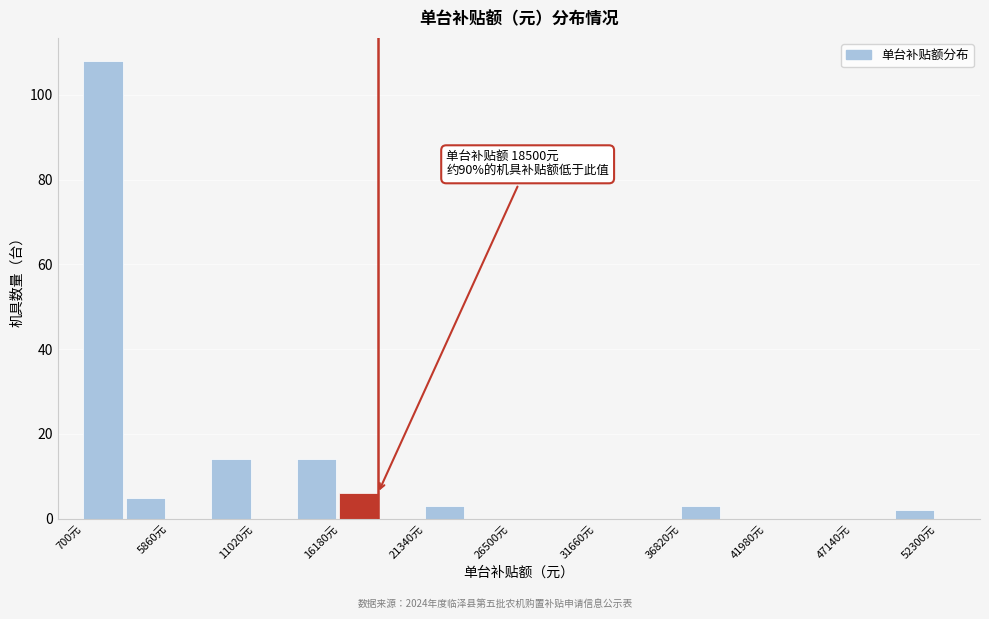

Around what value on the x-axis is the tallest bar? Give the approximate position of its centre, as read against the axis.

2000